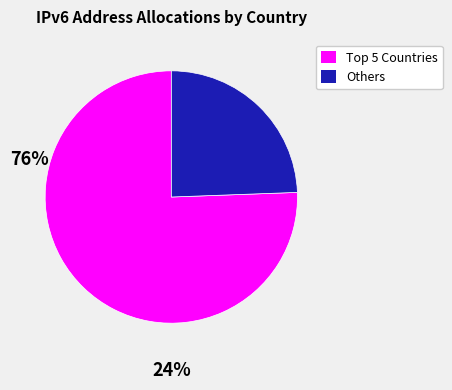

Is there a majority slice in this chart?

Yes